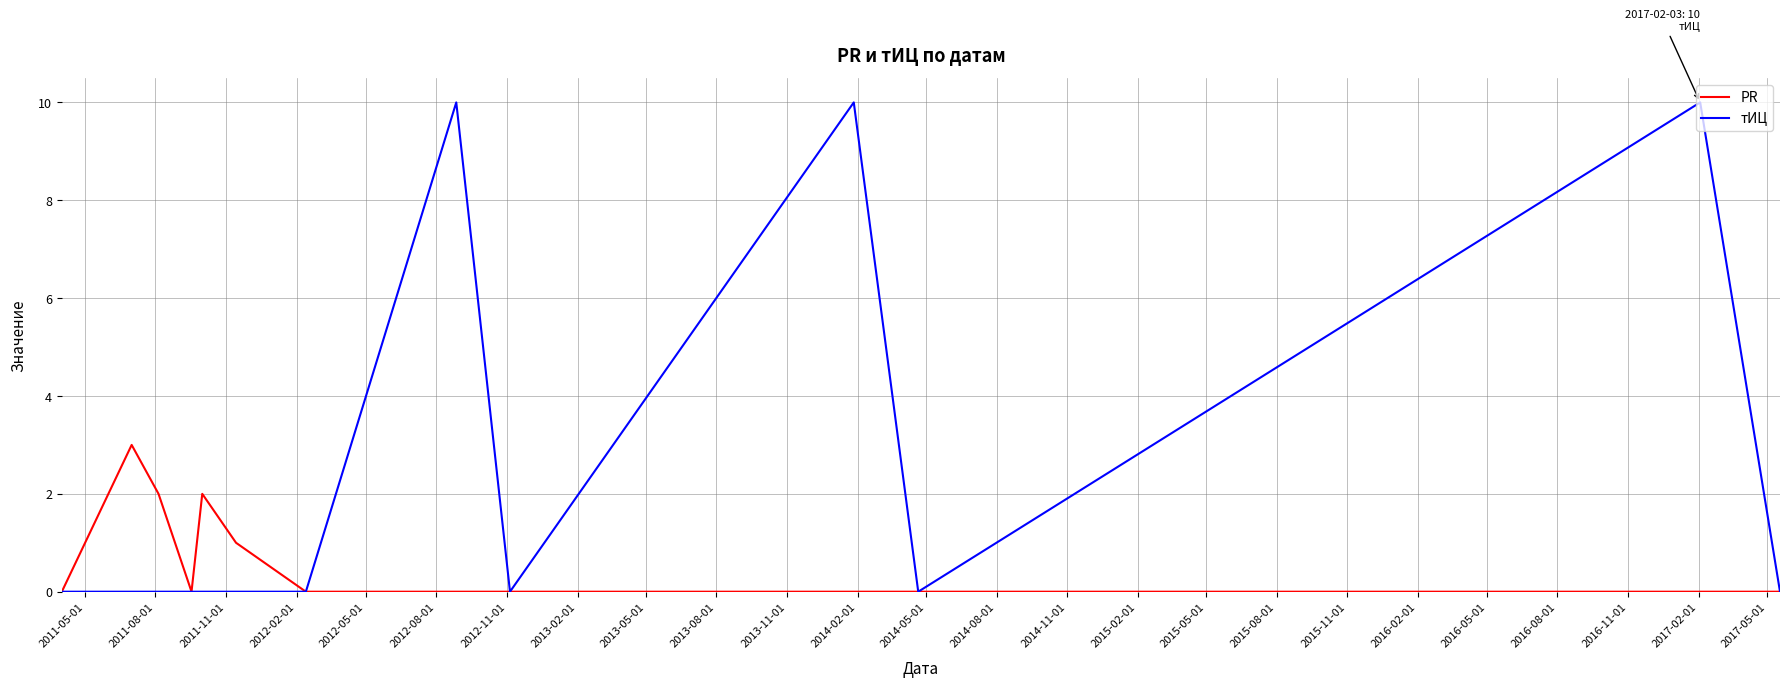

What are all the series names shown in the legend?

PR, тИЦ